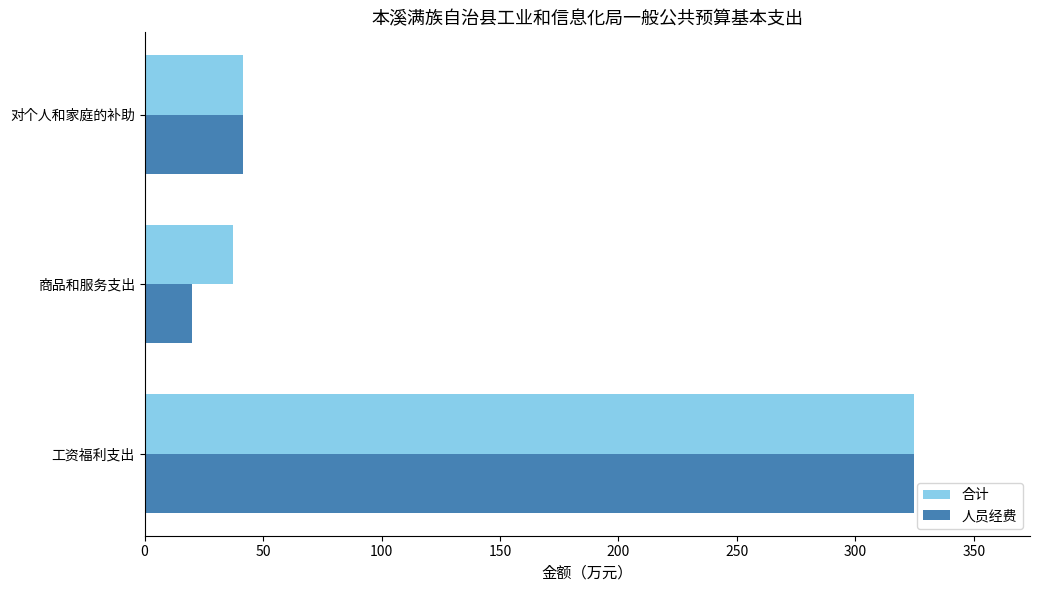

At which label is 人员经费 closest to 172?

对个人和家庭的补助